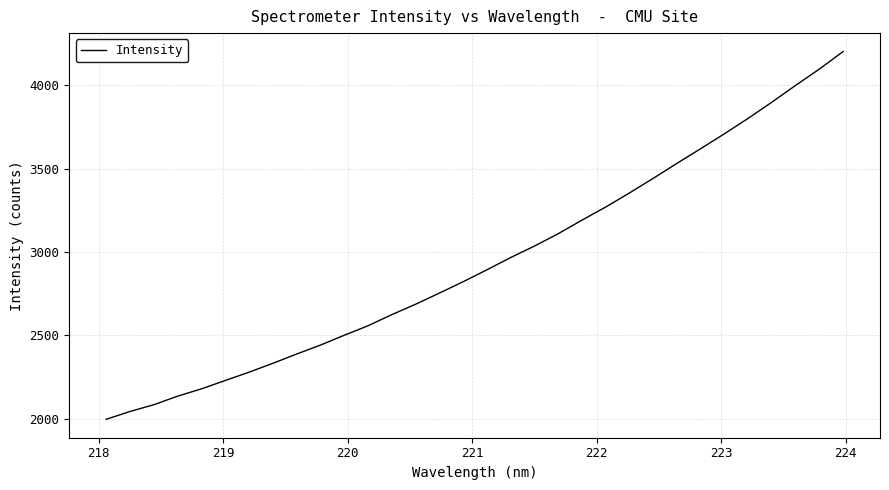

What is the maximum value shown in the chart?

4203.3